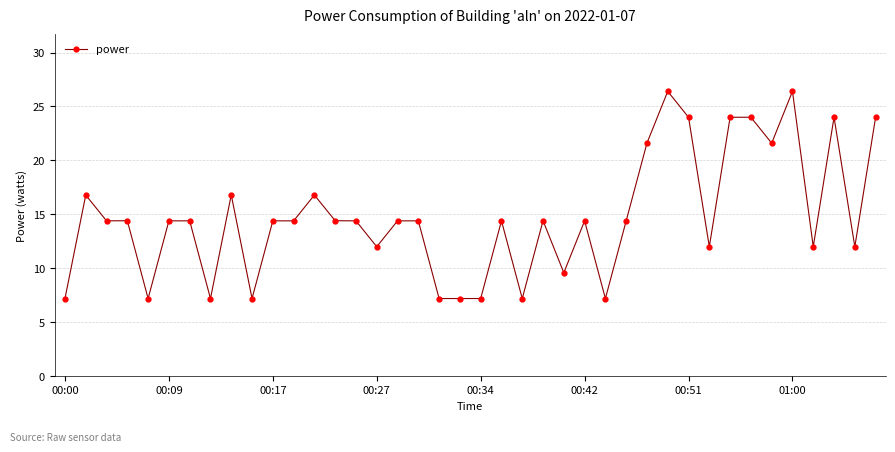

What is the value of the 19th point from the left?

7.2